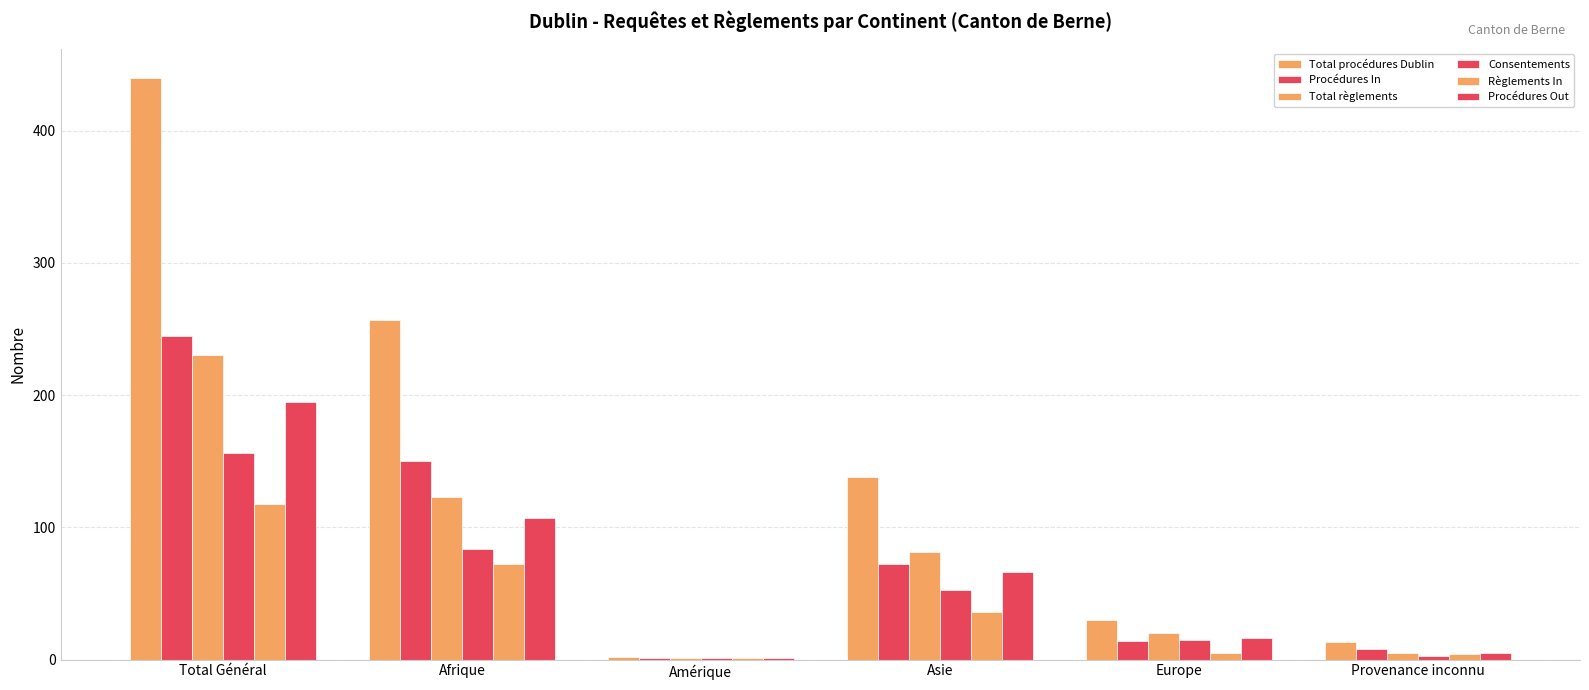

Reading left to right, what are all the values shown in this chart?

Total procédures Dublin: Total Général=440	Afrique=257	Amérique=2	Asie=138	Europe=30	Provenance inconnu=13
Procédures In: Total Général=245	Afrique=150	Amérique=1	Asie=72	Europe=14	Provenance inconnu=8
Total règlements: Total Général=230	Afrique=123	Amérique=1	Asie=81	Europe=20	Provenance inconnu=5
Consentements: Total Général=156	Afrique=84	Amérique=1	Asie=53	Europe=15	Provenance inconnu=3
Règlements In: Total Général=118	Afrique=72	Amérique=1	Asie=36	Europe=5	Provenance inconnu=4
Procédures Out: Total Général=195	Afrique=107	Amérique=1	Asie=66	Europe=16	Provenance inconnu=5